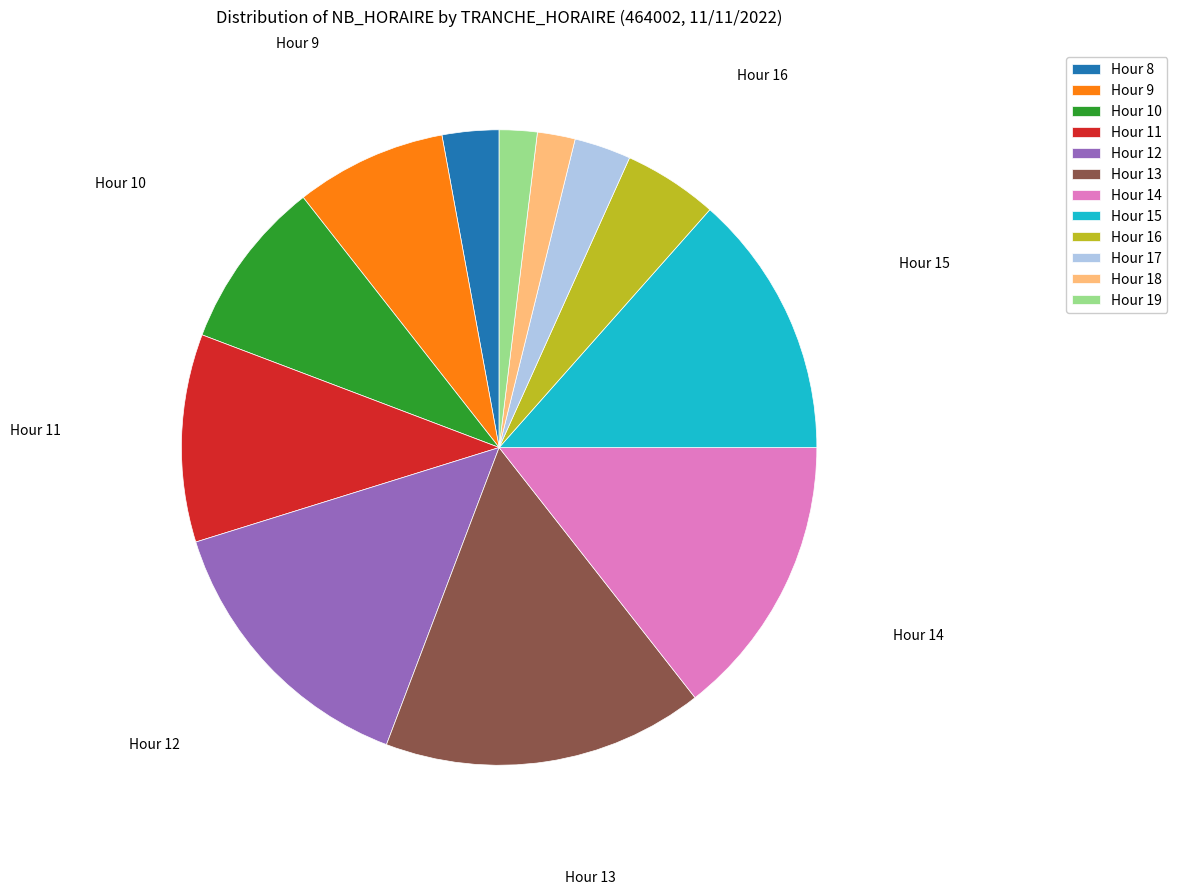

Does any single category account for the majority?

No